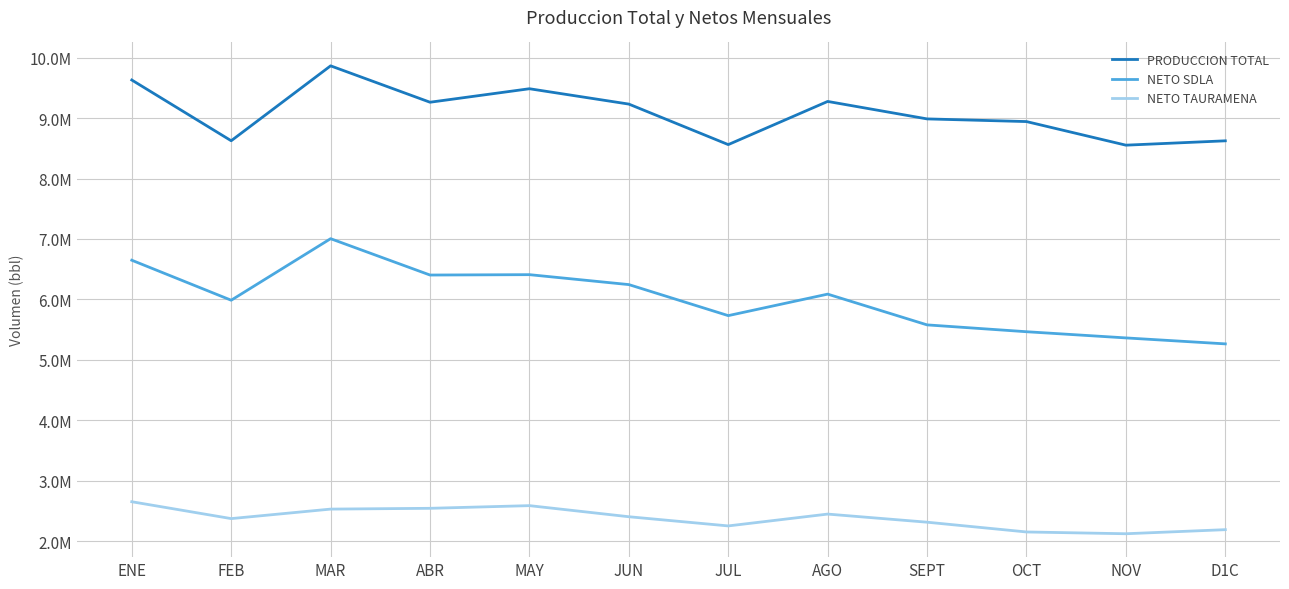

Reading left to right, list all the values displayed in this chart.

PRODUCCION TOTAL: 9629851	8624791	9864267	9262092	9485401	9231305	8560943	9275267	8986246	8942106	8551620	8623644
NETO SDLA: 6648012	5986110	7004375	6402800	6409047	6244630	5731249	6086912	5578053	5464804	5362484	5263835
NETO TAURAMENA: 2651788	2372716	2529957	2543038	2587202	2403619	2251677	2447471	2313242	2151569	2122185	2189673